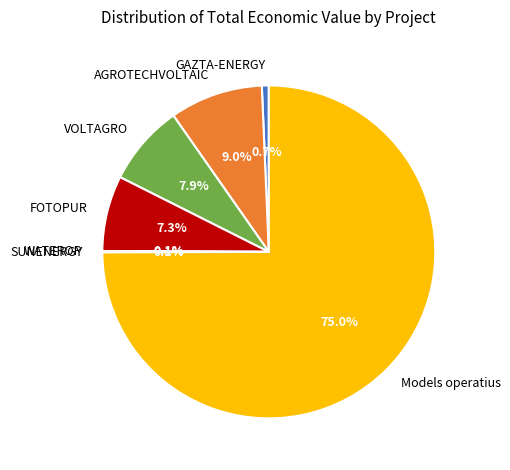

What is the largest slice in the pie chart?

Models operatius